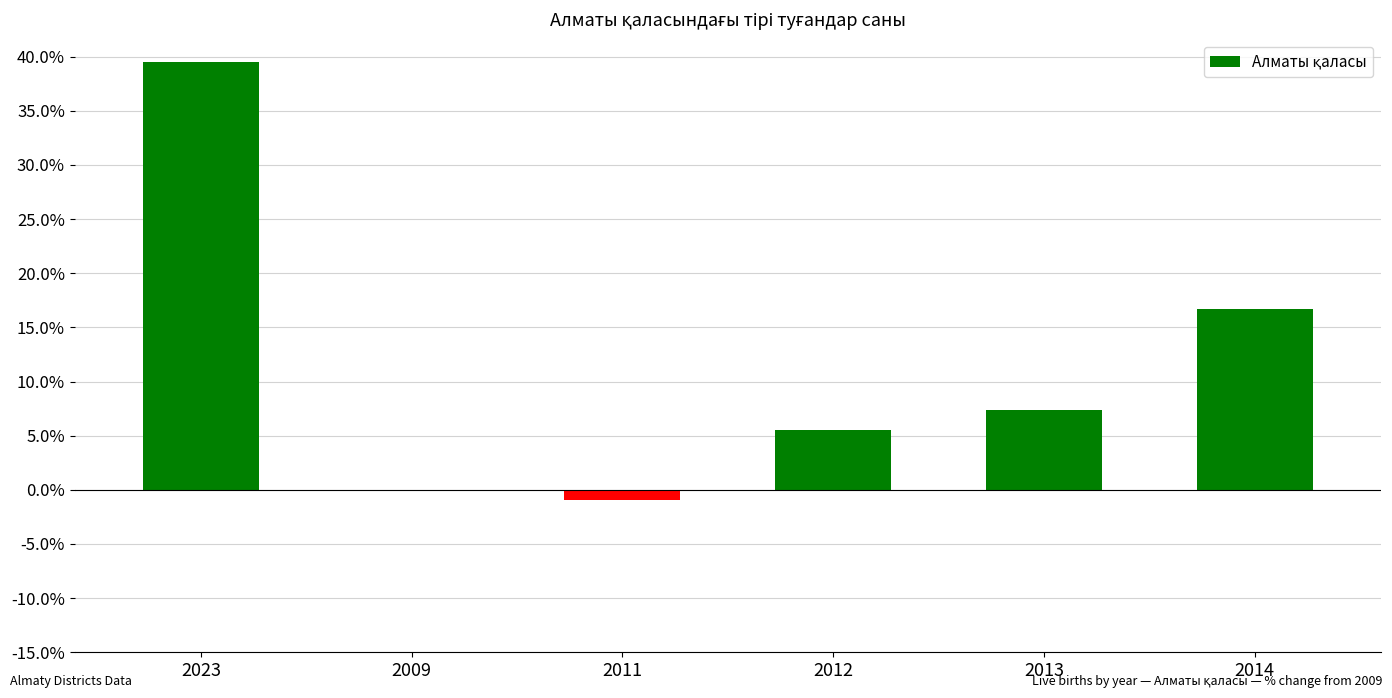

Reading left to right, extract all data points from this chart.

2023=39.5	2009=0.0	2011=-0.9	2012=5.5	2013=7.4	2014=16.7